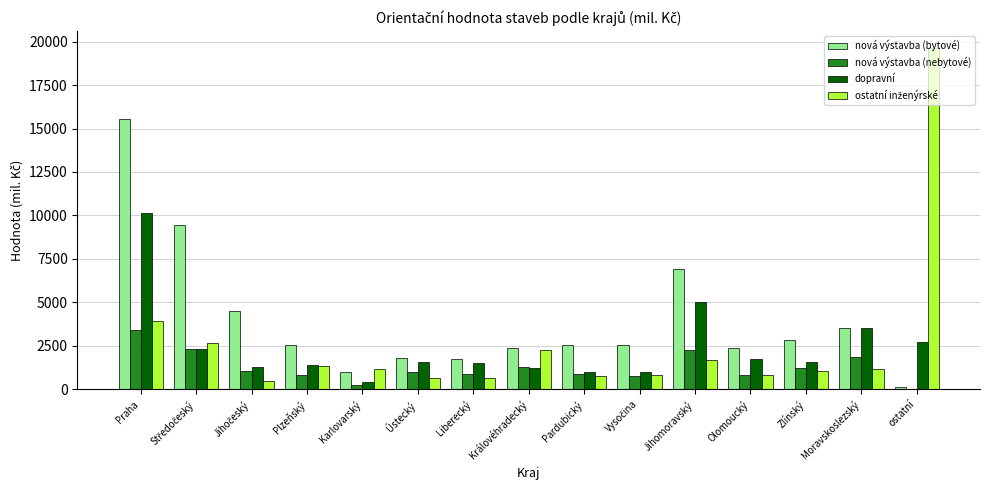

At which category is the sum across all series the highest?

Praha